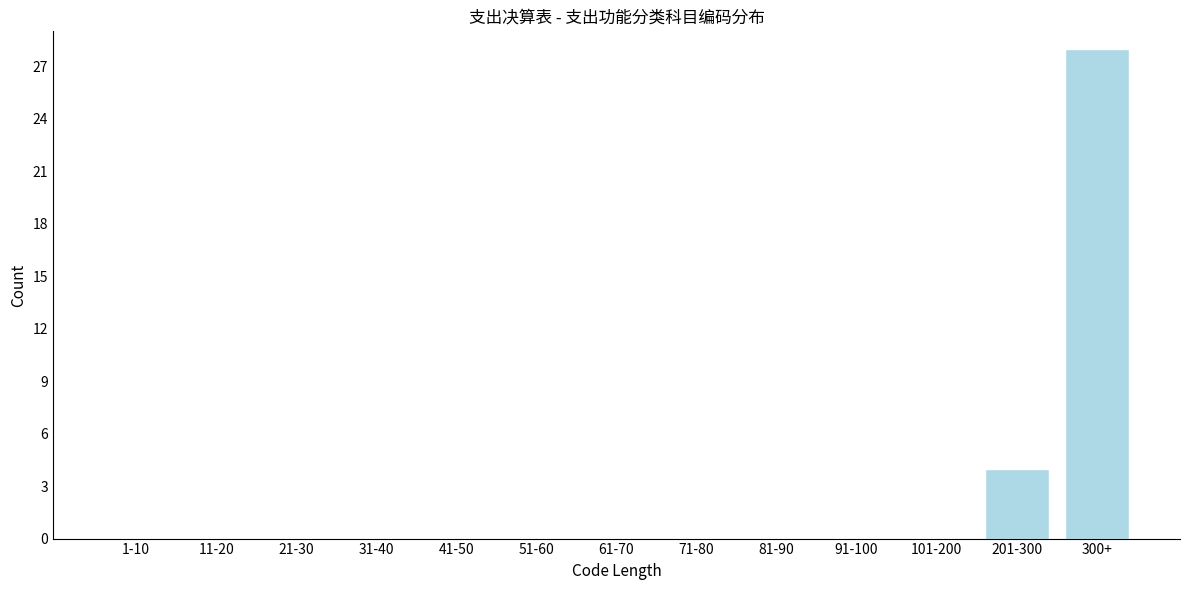

Reading left to right, what are all the values shown in this chart?

1-10=0	11-20=0	21-30=0	31-40=0	41-50=0	51-60=0	61-70=0	71-80=0	81-90=0	91-100=0	101-200=0	201-300=4	300+=28